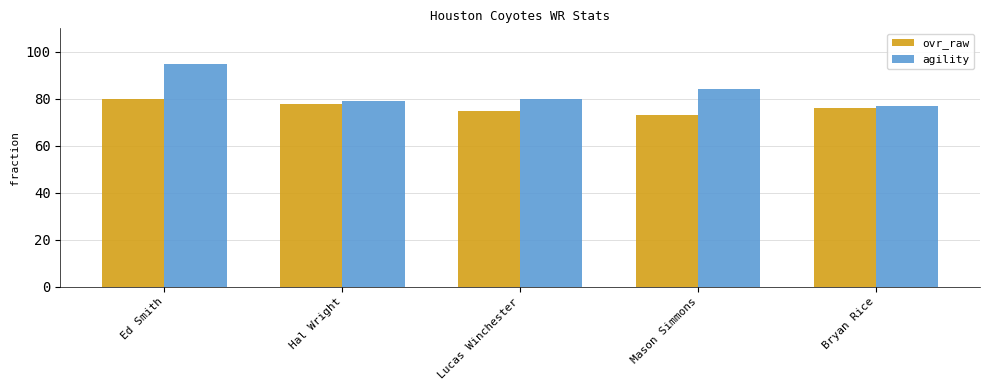

What is the value of the agility bar at the 2nd from the left?

79